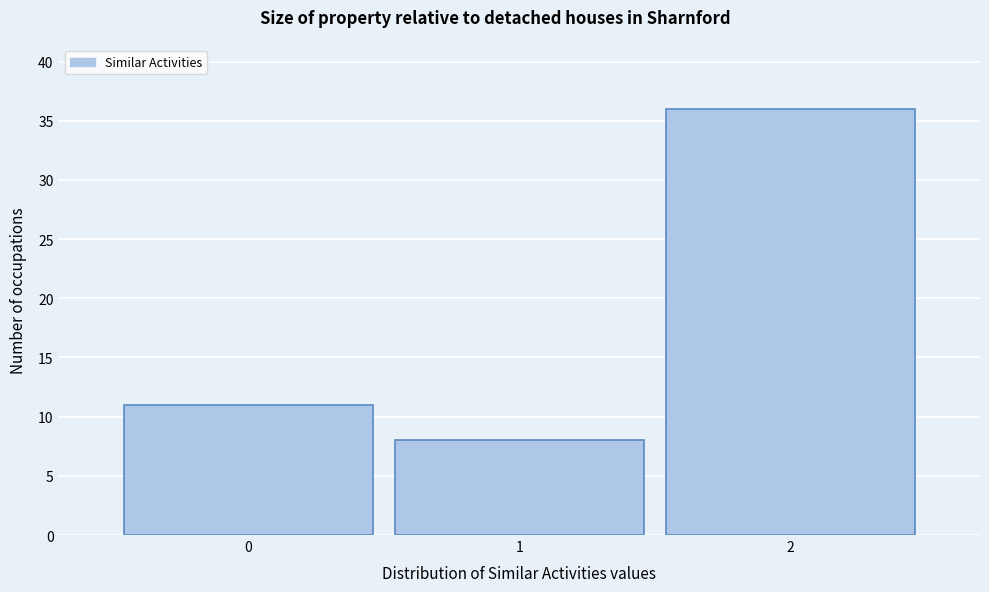

Over which range of the x-axis is the bar tallest?

1.5 to 2.5